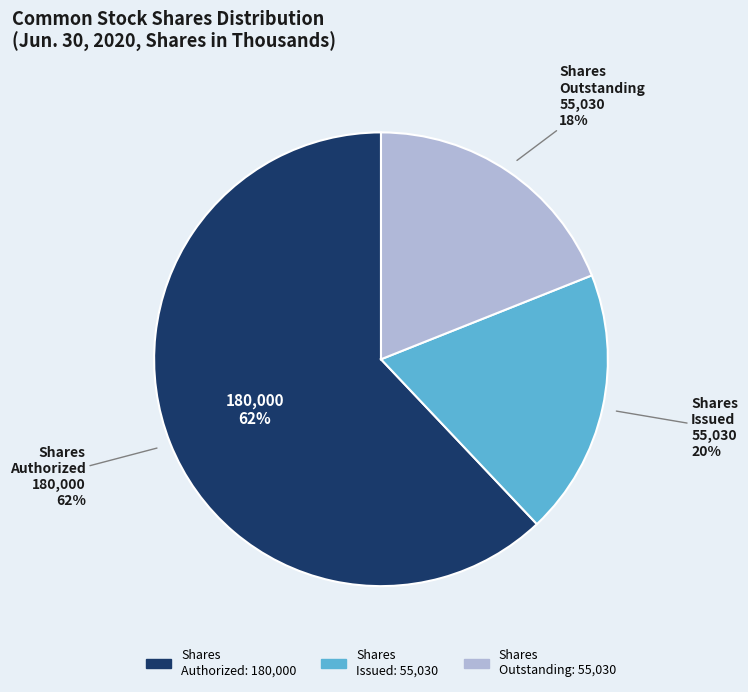

Rank the categories by value from lowest to highest.

Common stock, shares issued, Common stock, shares outstanding, Common stock, shares authorized